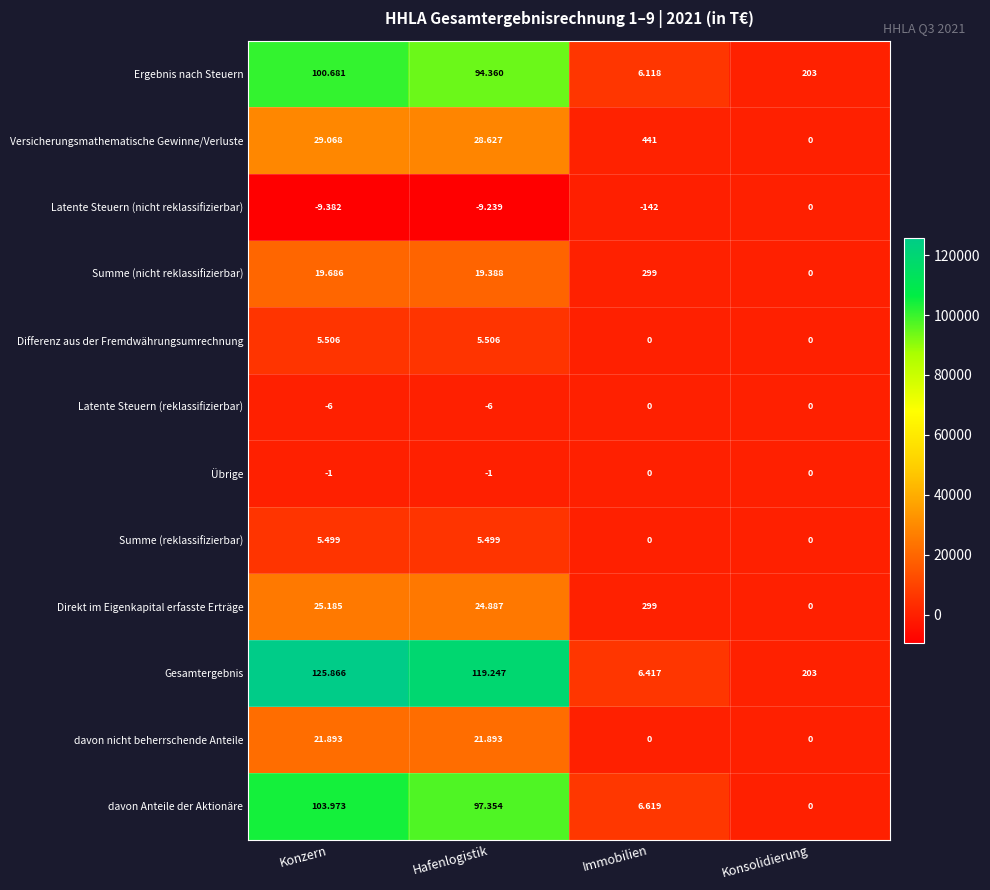

At which category is the sum across all series the highest?

Konzern